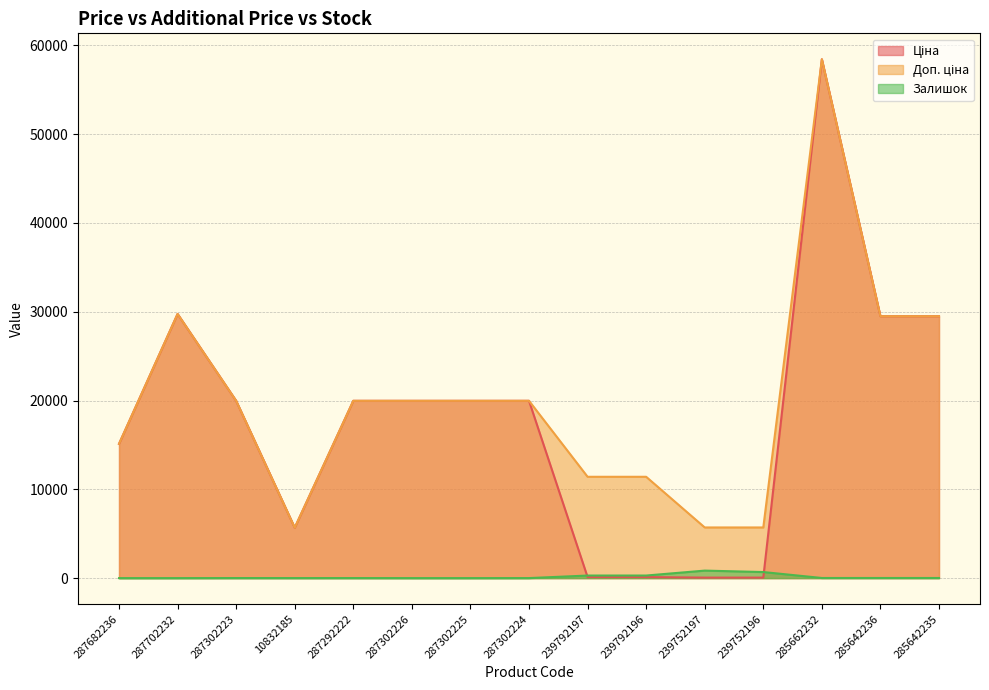

Read the Залишок value at 239752196.

683.0